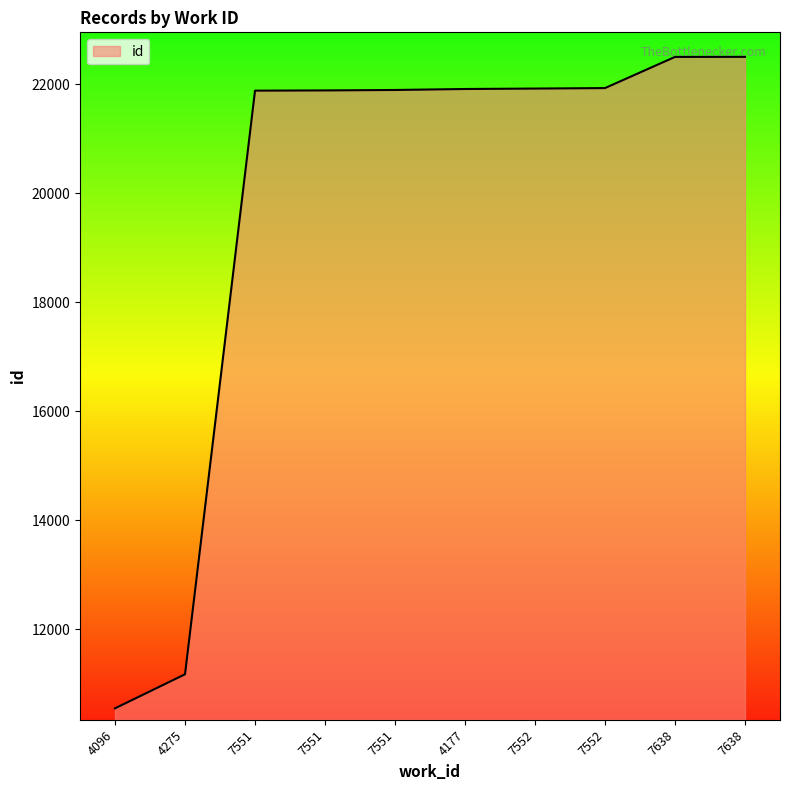

What is the difference between the maximum and minimum values?

11958